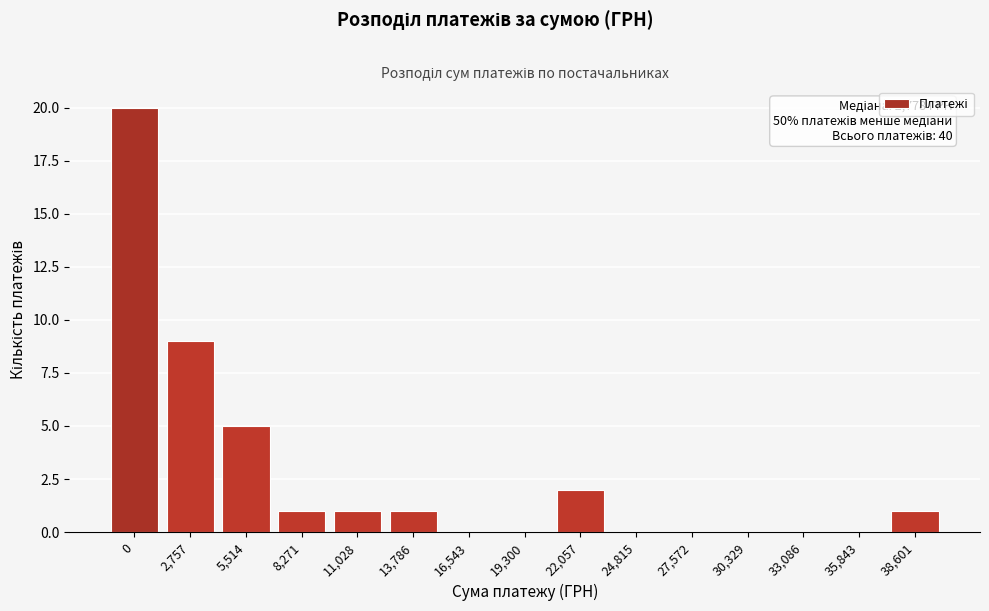

Reading right to left, what are all the values shown in this chart?

38,601=1	35,843=0	33,086=0	30,329=0	27,572=0	24,815=0	22,057=2	19,300=0	16,543=0	13,786=1	11,028=1	8,271=1	5,514=5	2,757=9	0=20